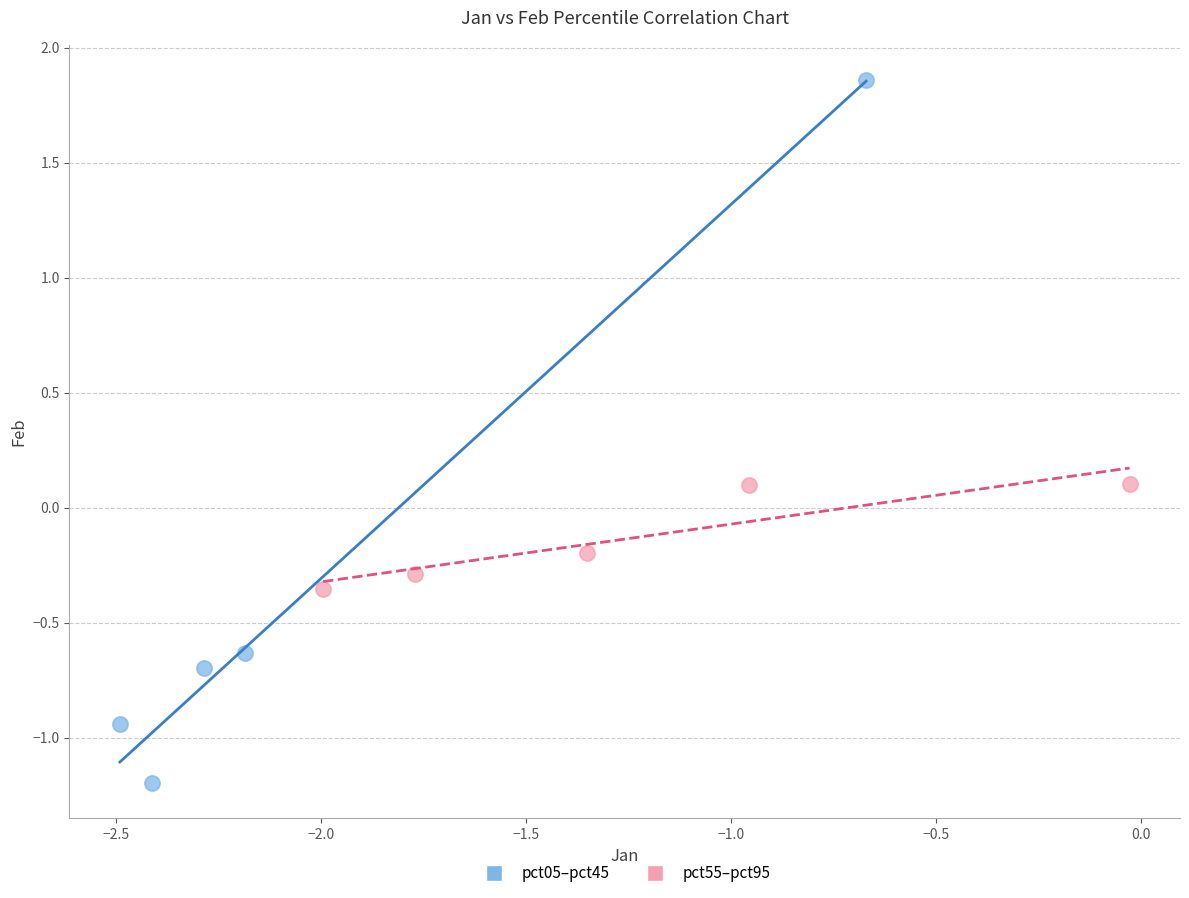

Which series contains the highest Y value?

pct05–pct45